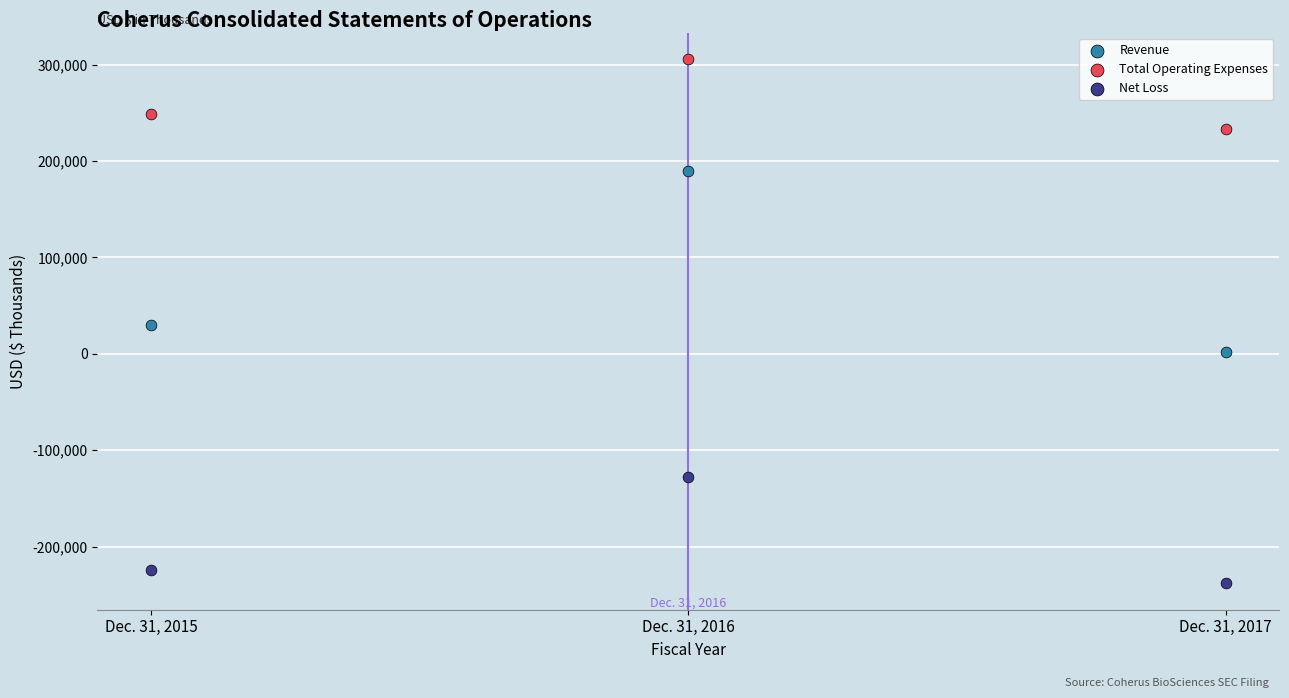

Which series has the largest Y range (max minus min)?

Revenue